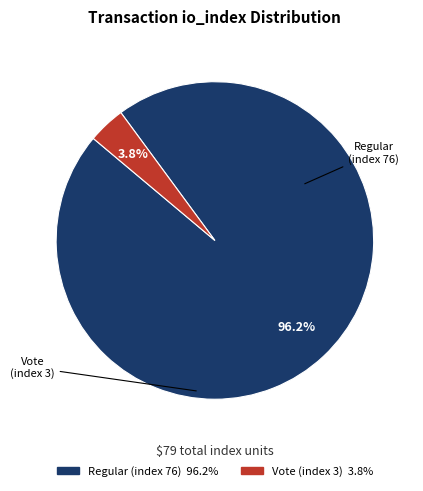

Combined, do Vote (index 3) and Regular (index 76) account for over 50%?

Yes